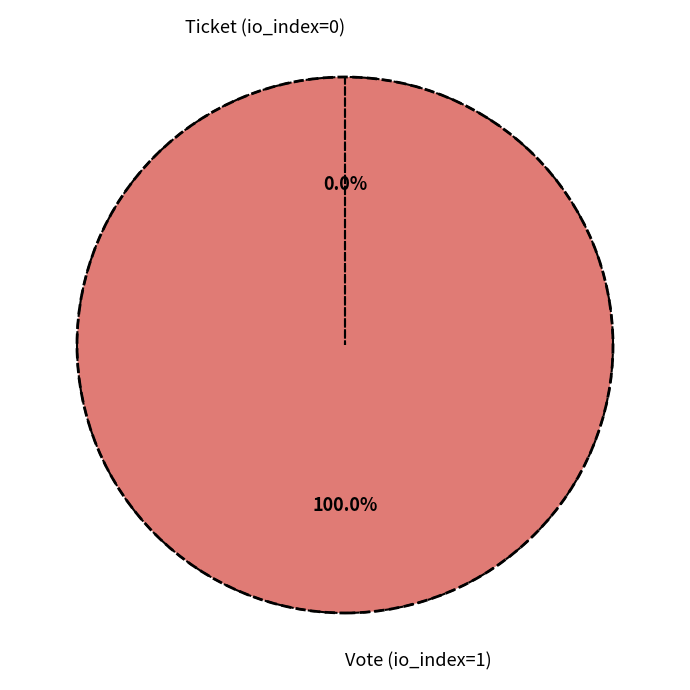

Rank the categories by value from highest to lowest.

Vote (io_index=1), Ticket (io_index=0)